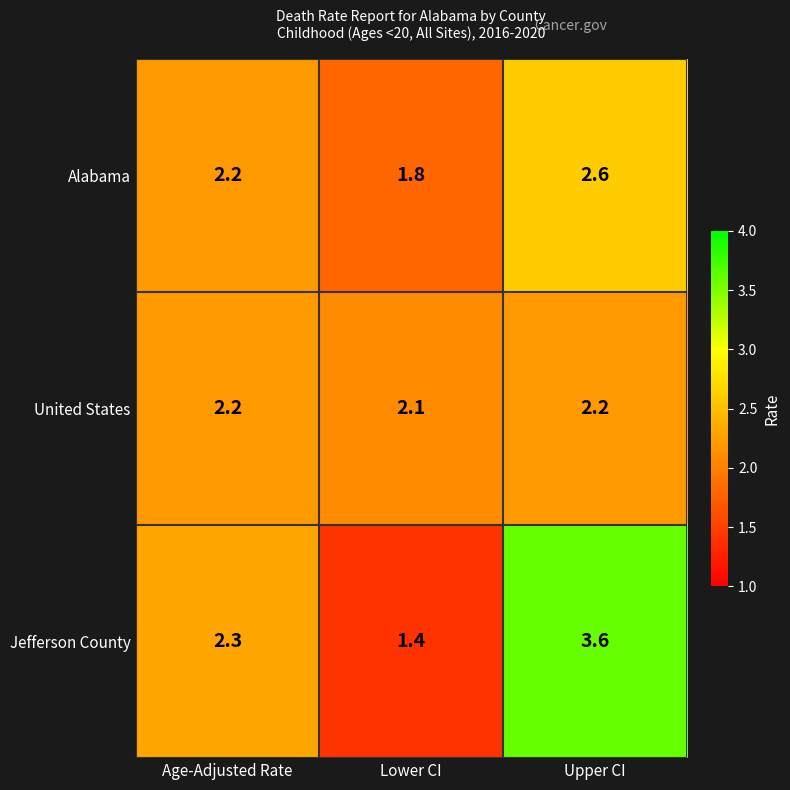

What is the difference between the maximum and minimum values in the Jefferson County series?

2.2